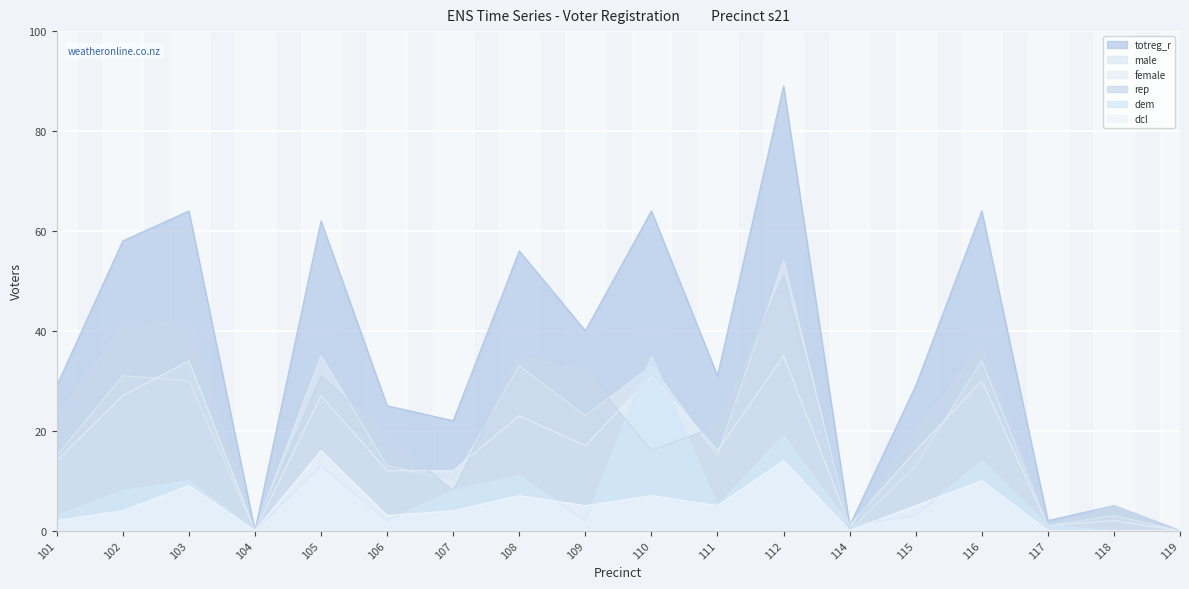

What is the sum of the female values at 119 and 117?

1